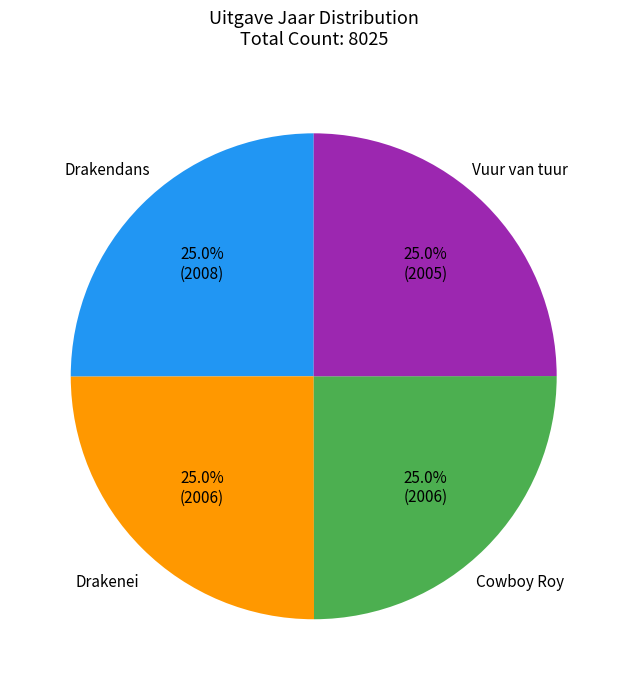

To the nearest percent, what is the average slice percentage?

25%